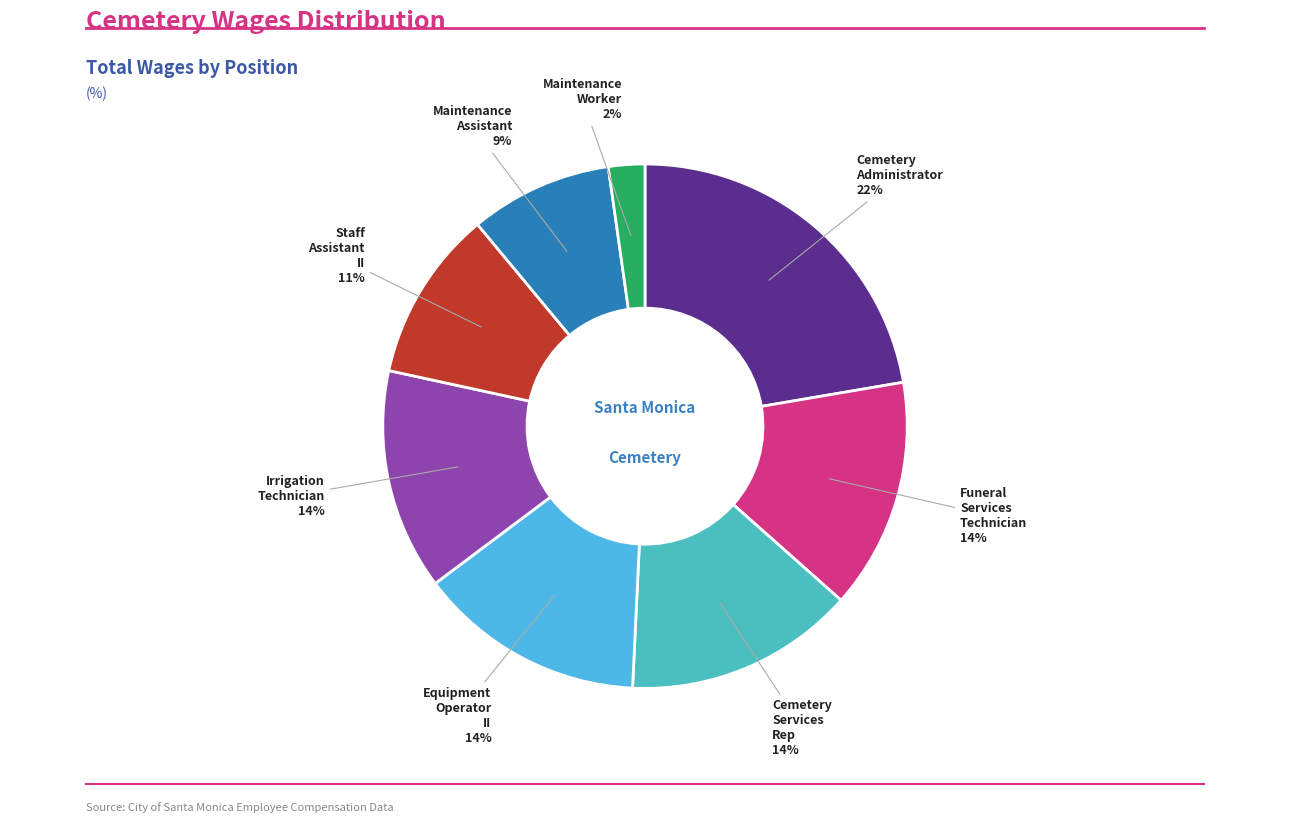

Is the sum of Cemetery Administrator and Cemetery Services Rep greater than half?

No